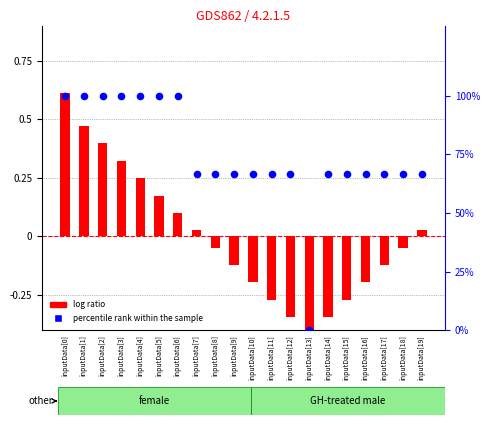

Is the value of log ratio at inputData[17] greater than the value of percentile rank within the sample at inputData[8]?

No